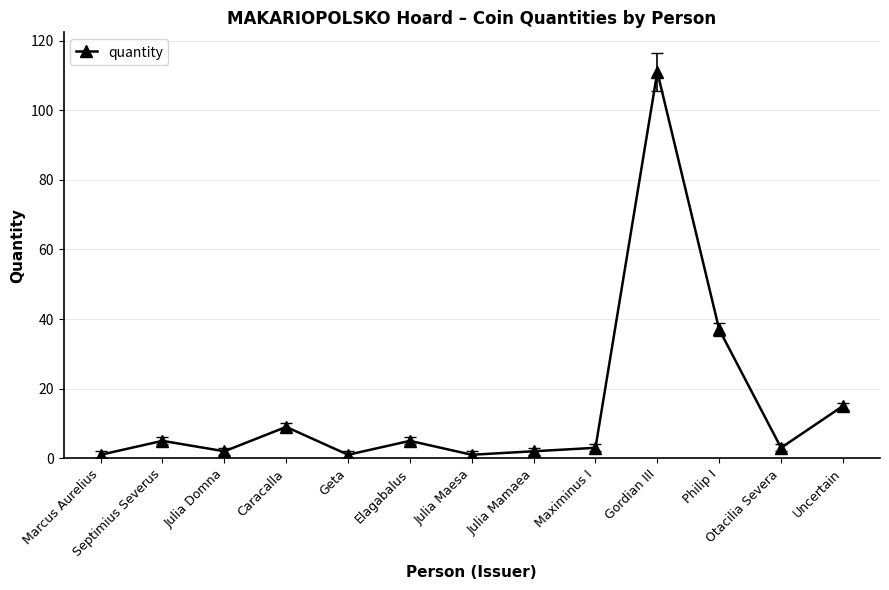

What position from the right is Julia Maesa?

7